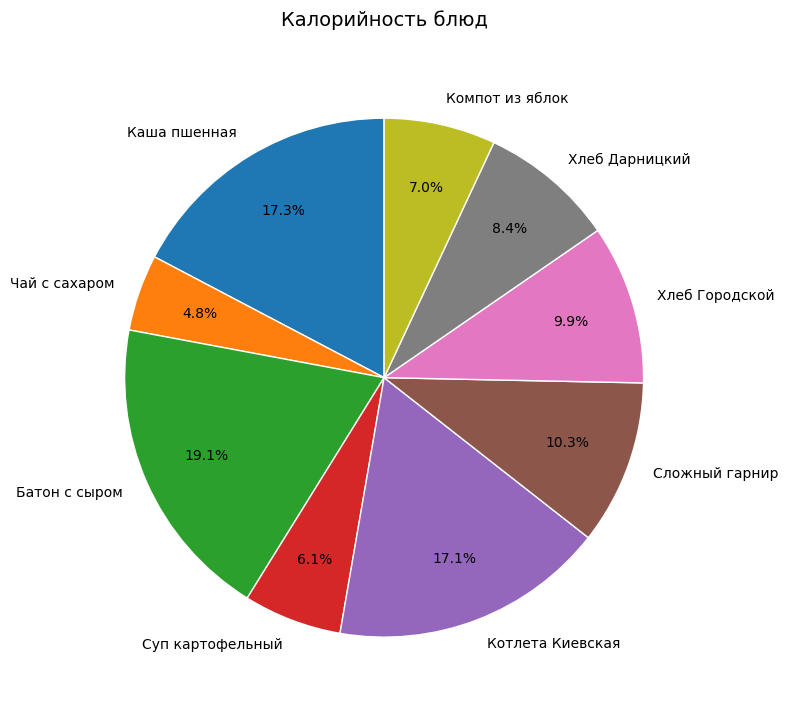

Which slice is the largest?

Батон с сыром